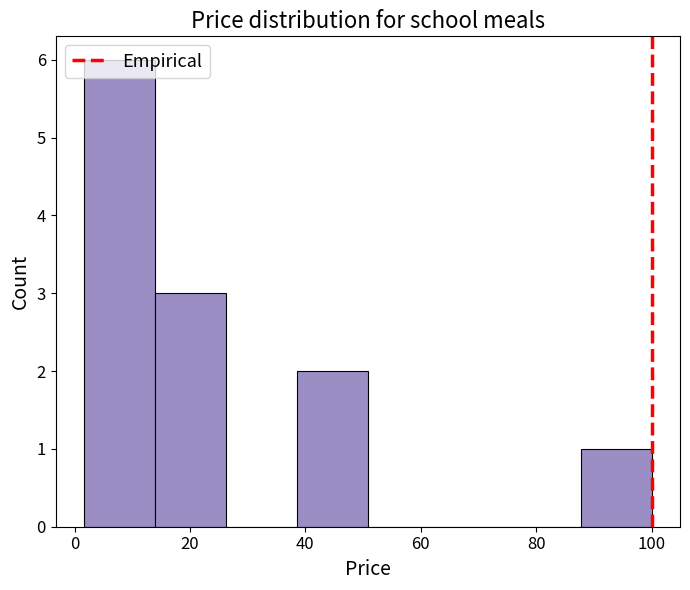

Reading left to right, transcribe this chart: for each bar, give the range it covers on the x-axis and its height. Neither the bar edges nor the heights are printed on the chart, so give them approximately, as read against the axes.

2 to 14: 6
14 to 26: 3
26 to 38: 0
38 to 50: 2
50 to 64: 0
64 to 76: 0
76 to 88: 0
88 to 100: 1